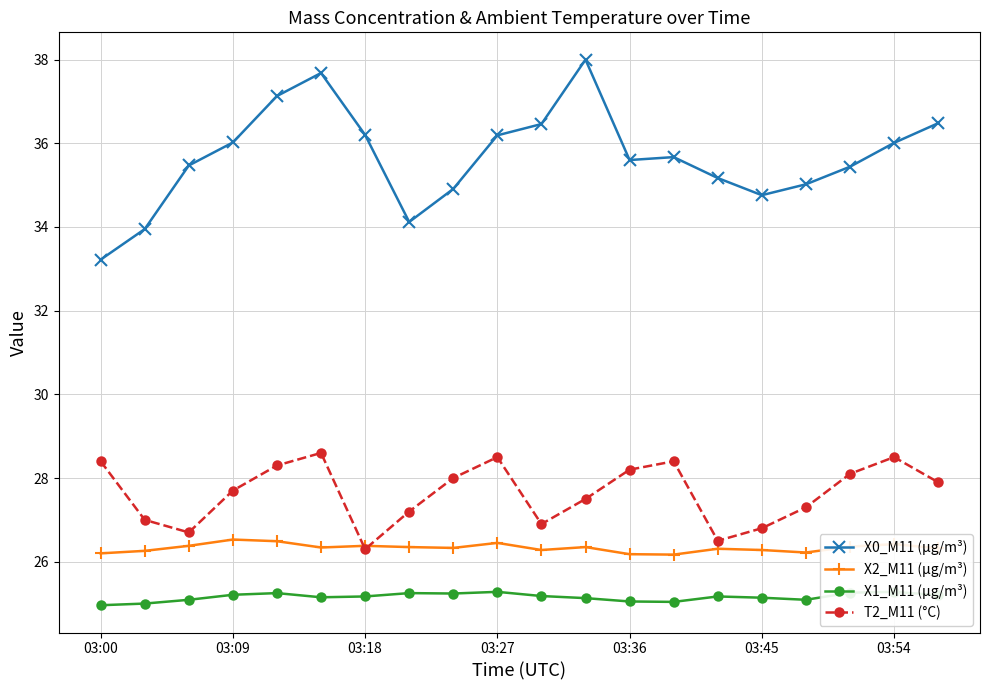

In T2_M11 (°C), how many points are lower than both neighbors (excluding endpoints)?

4